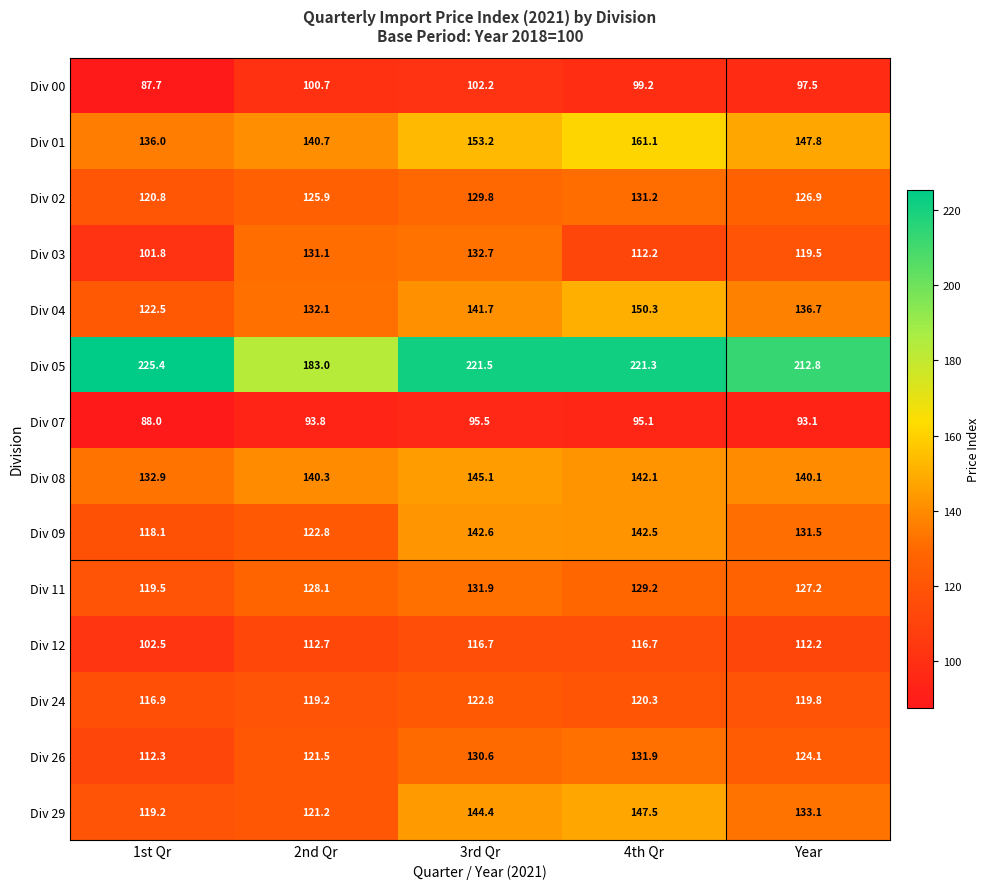

How many categories are shown in the chart?

5